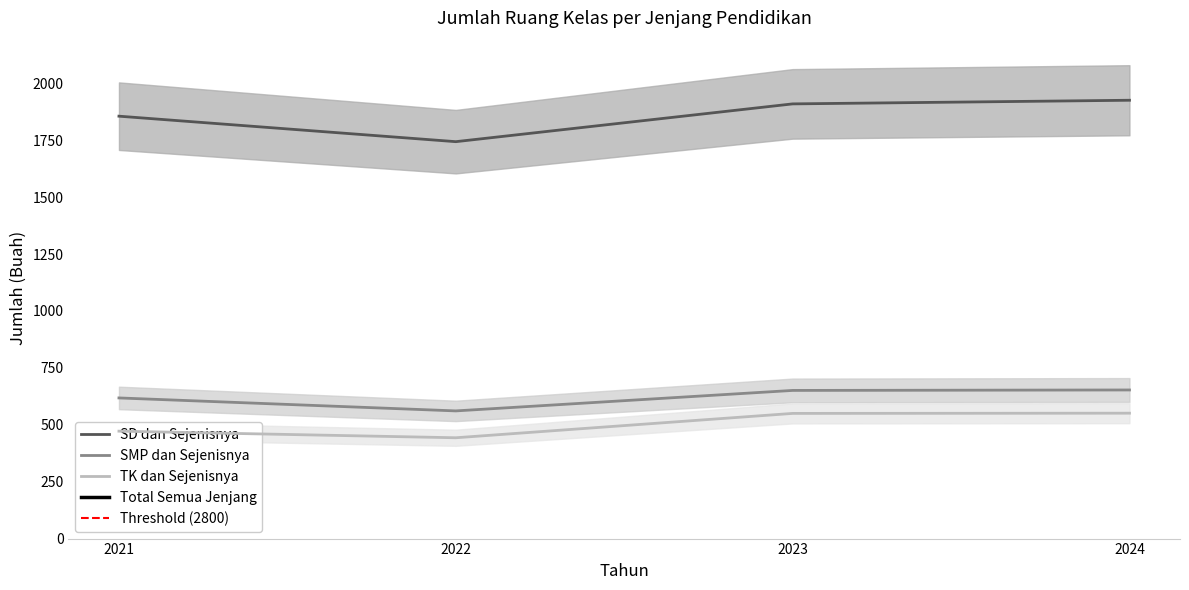

True or false: SD dan Sejenisnya has more than 2 points higher than both neighbors.

False